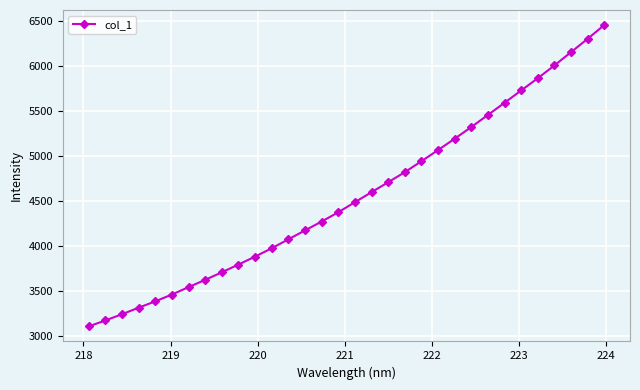

What is the minimum value shown in the chart?

3111.9